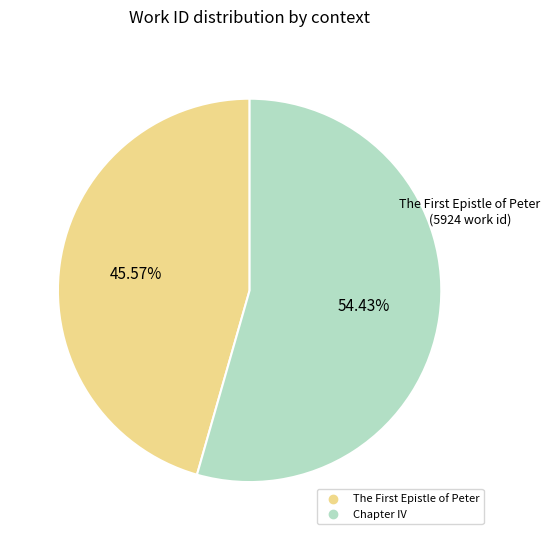

Rank the categories by value from highest to lowest.

Chapter IV, The First Epistle of Peter